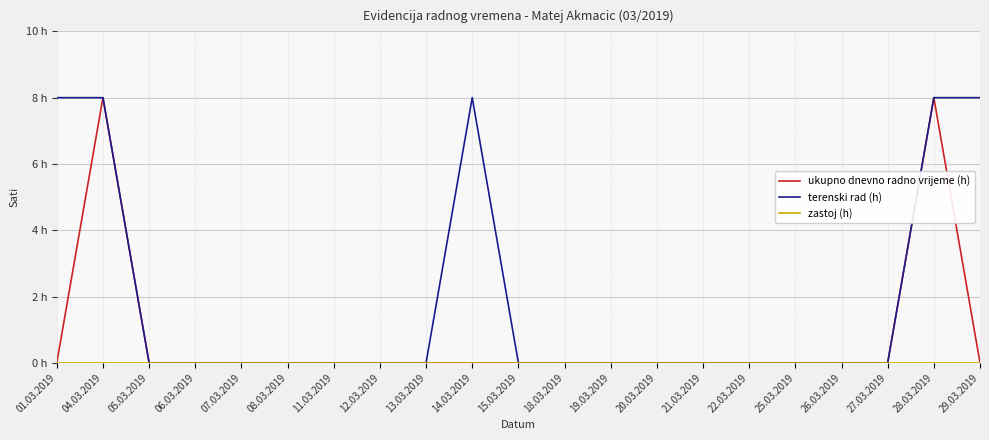

Does the chart display data point markers on the line(s)?

No